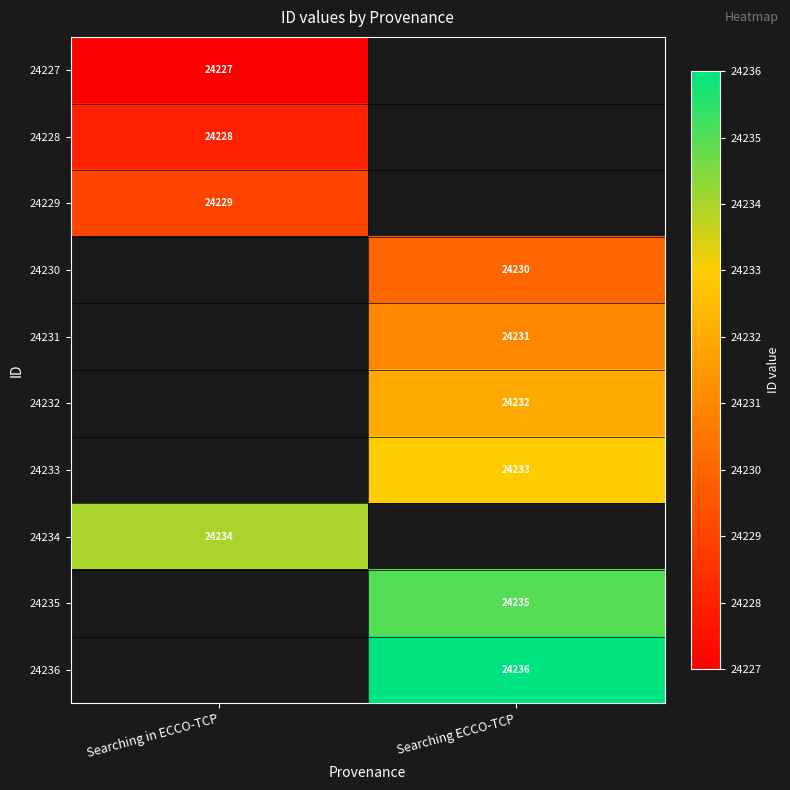

Is the value of 24227 at Searching in ECCO-TCP greater than the value of 24229 at Searching in ECCO-TCP?

No